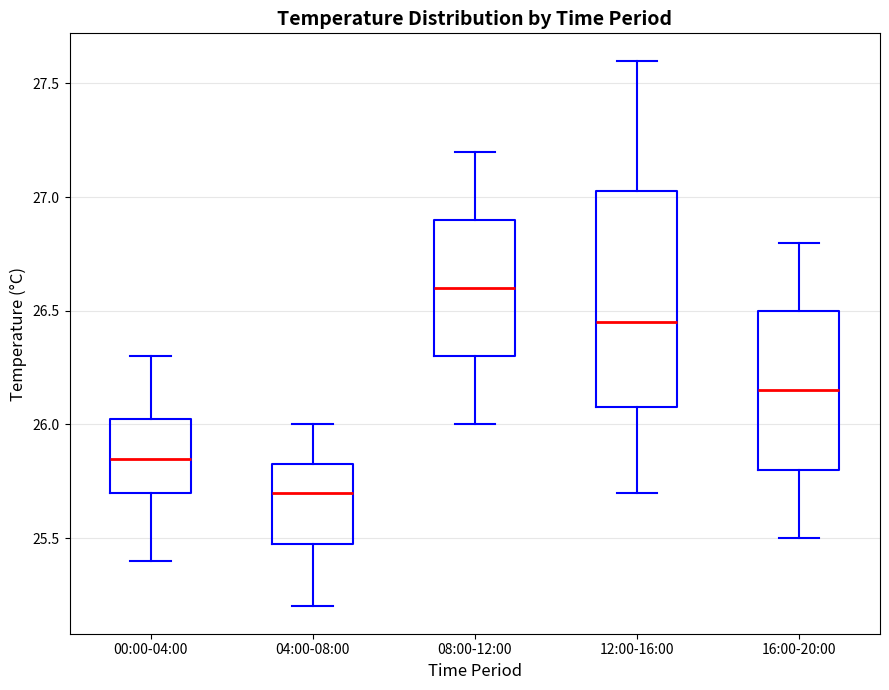

Reading left to right, read every box against the y-axis: the position of its median line, the range the box covers, and the ends of its whiskers. The values are not printed on the chart, so give them approximately, as read against the axis.

00:00-04:00: median 25.85, box 25.70 to 26.05, whiskers 25.40 to 26.30
04:00-08:00: median 25.70, box 25.50 to 25.85, whiskers 25.20 to 26.00
08:00-12:00: median 26.60, box 26.30 to 26.90, whiskers 26.00 to 27.20
12:00-16:00: median 26.45, box 26.10 to 27.05, whiskers 25.70 to 27.60
16:00-20:00: median 26.15, box 25.80 to 26.50, whiskers 25.50 to 26.80